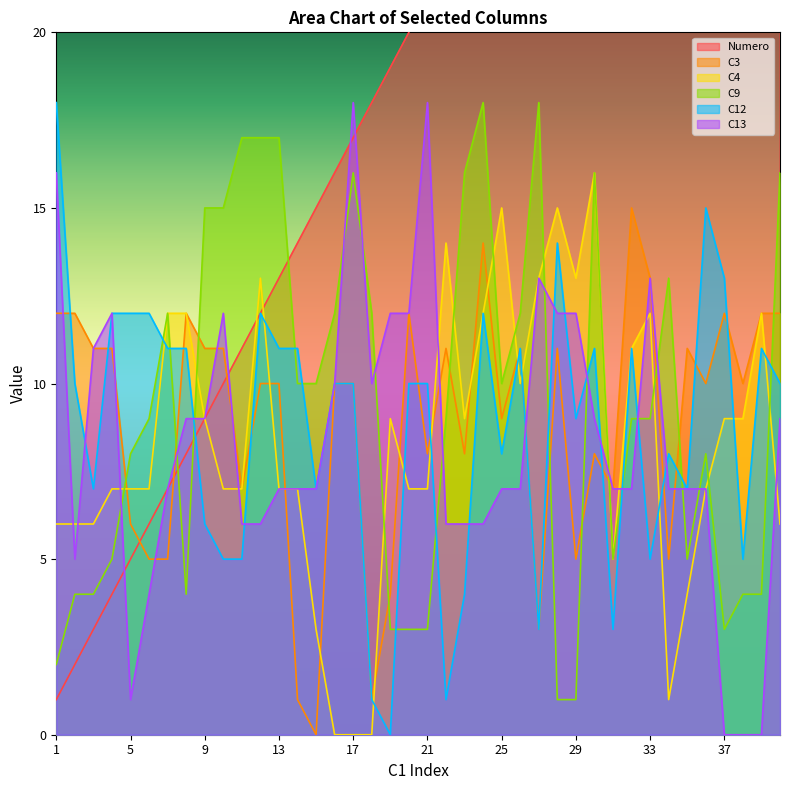

What is the difference between the highest and lowest values at 15?

15